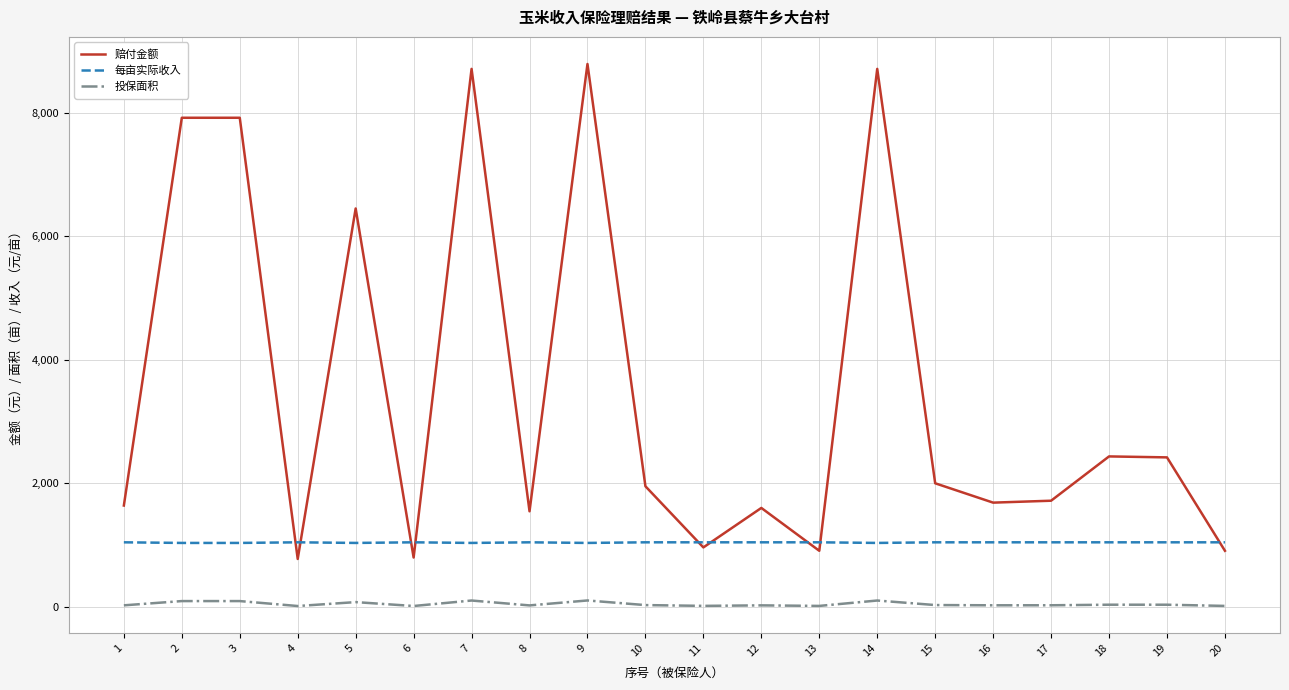

True or false: 投保面积 and 每亩实际收入 cross at least once.

False